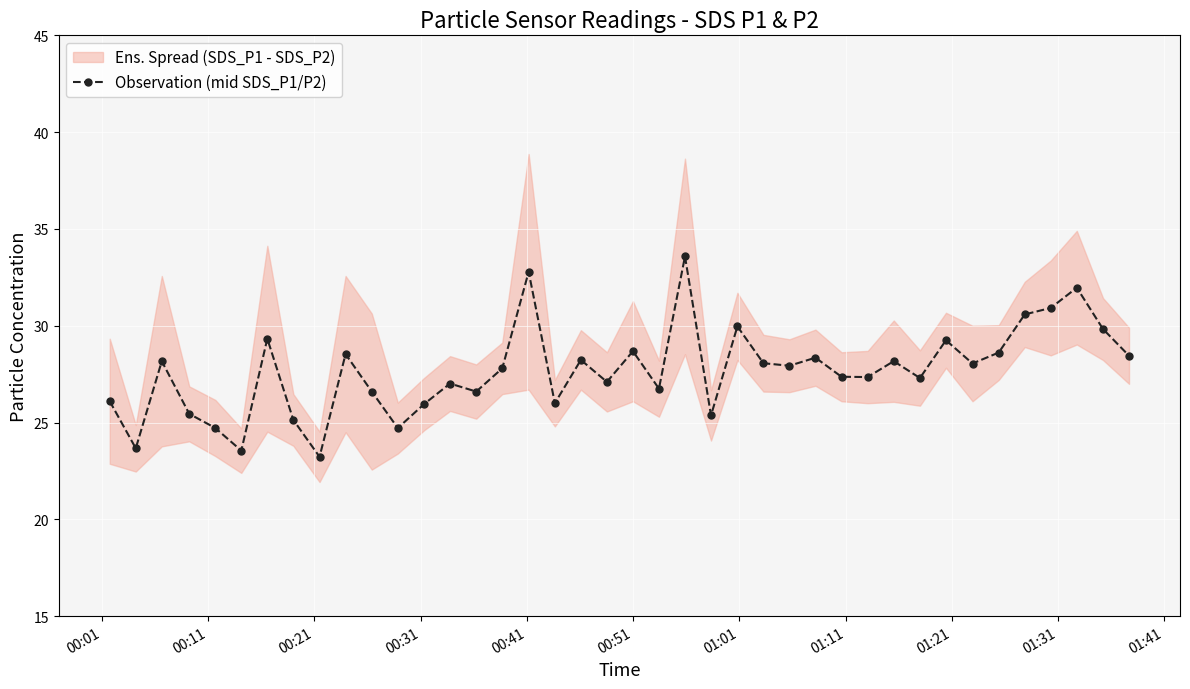

What is the value of the Observation (mid SDS_P1/P2) point at the 2nd from the left?

23.7